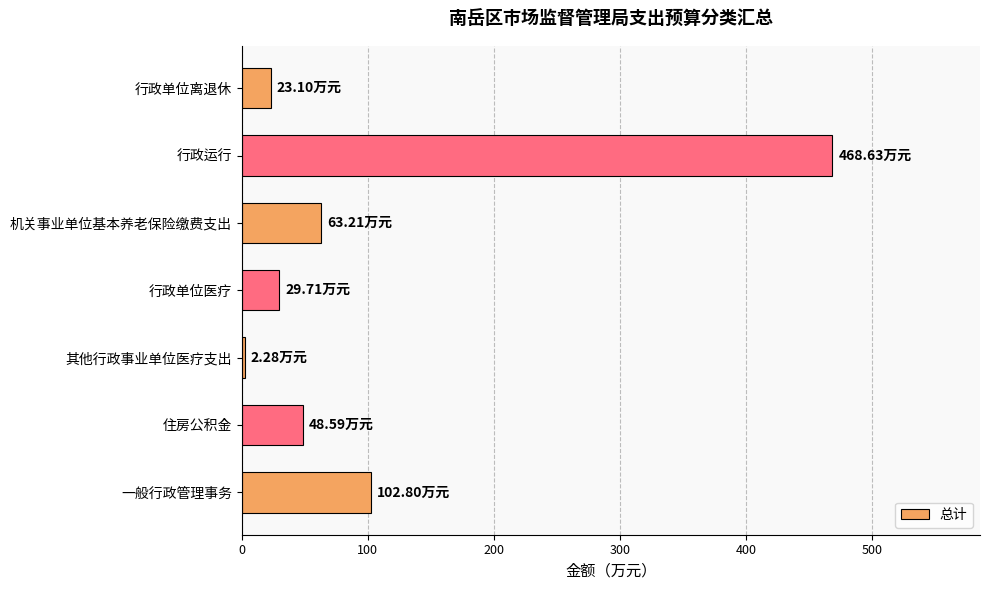

Between 机关事业单位基本养老保险缴费支出 and 住房公积金, which is larger?

机关事业单位基本养老保险缴费支出